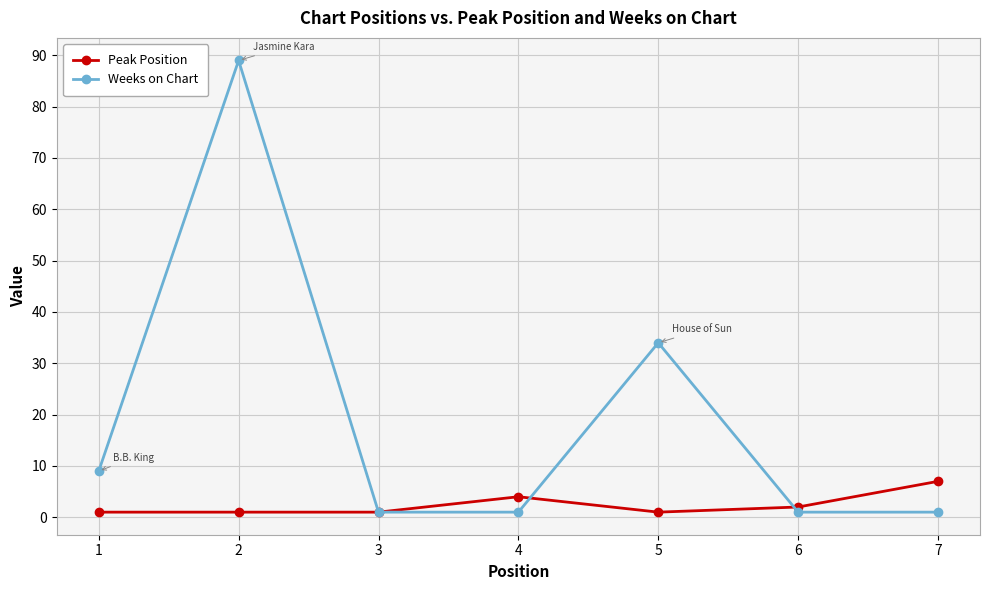

List the series in order of their overall mean, lowest first.

Peak Position, Weeks on Chart